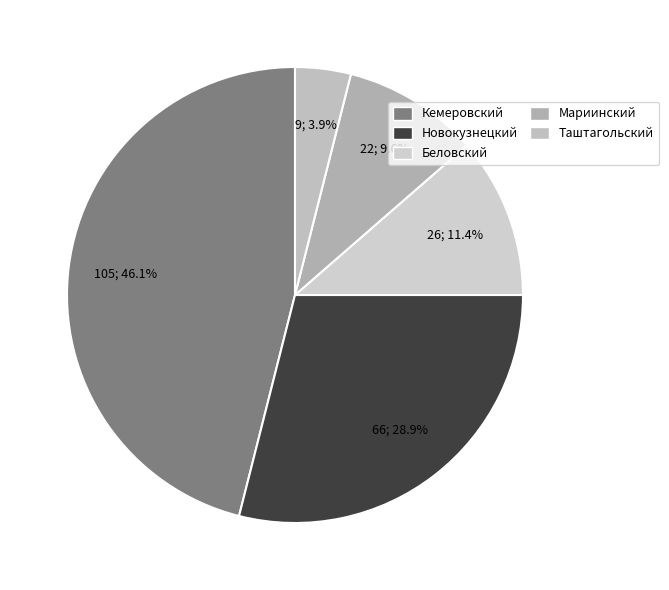

Which has a higher value, Мариинский or Беловский?

Беловский